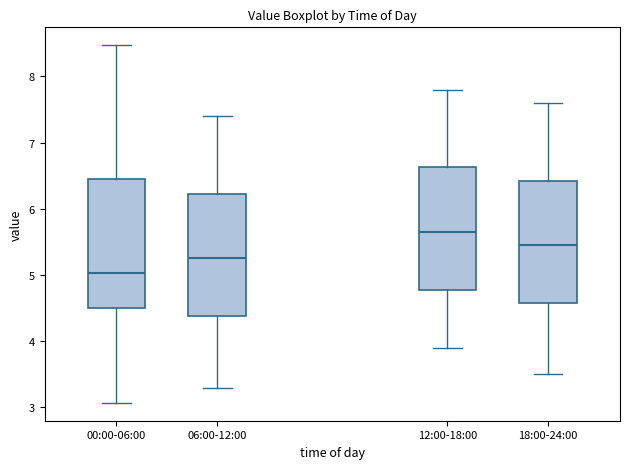

Which box has the lowest median line?

00:00-06:00